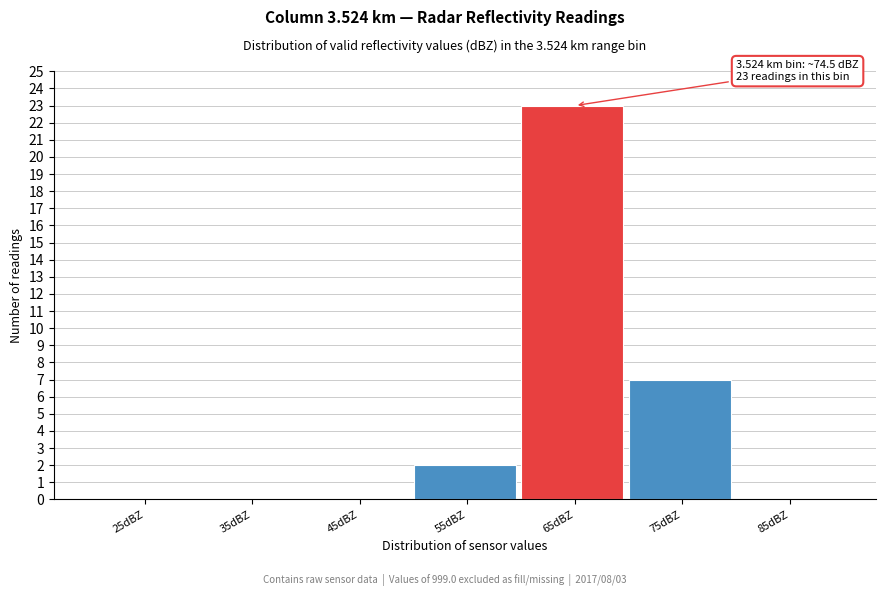

Reading right to left, list all the values displayed in this chart.

85dBZ=0	75dBZ=7	65dBZ=23	55dBZ=2	45dBZ=0	35dBZ=0	25dBZ=0